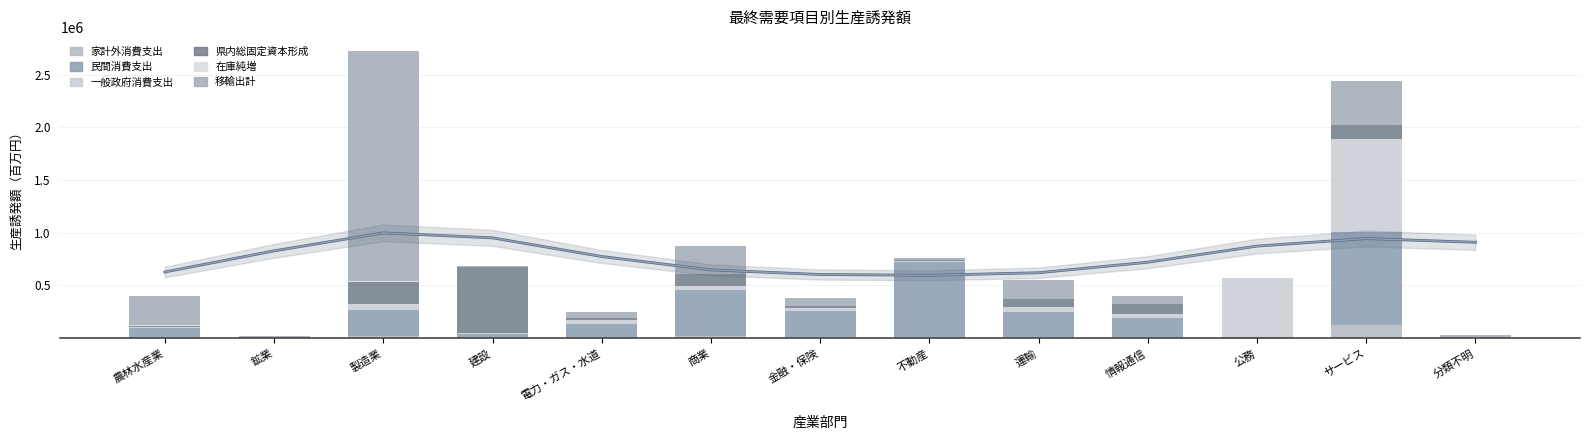

What is the difference between the maximum and minimum values in the 民間消費支出 series?

880110.8